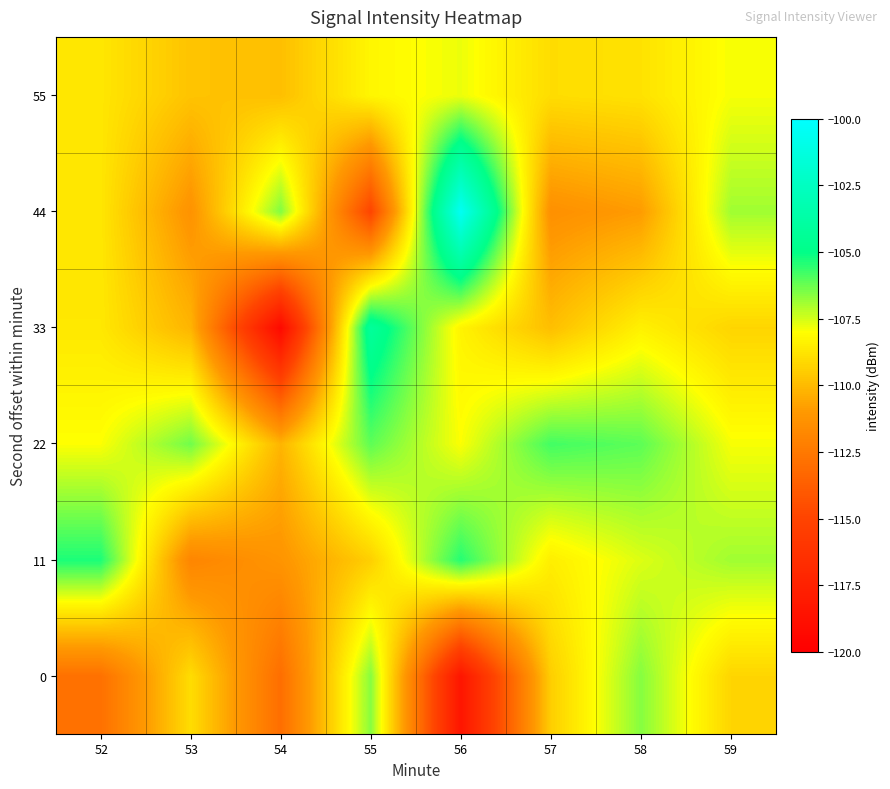

At 59, list the series in order from smallest to largest.

0, 33, 22, 55, 11, 44